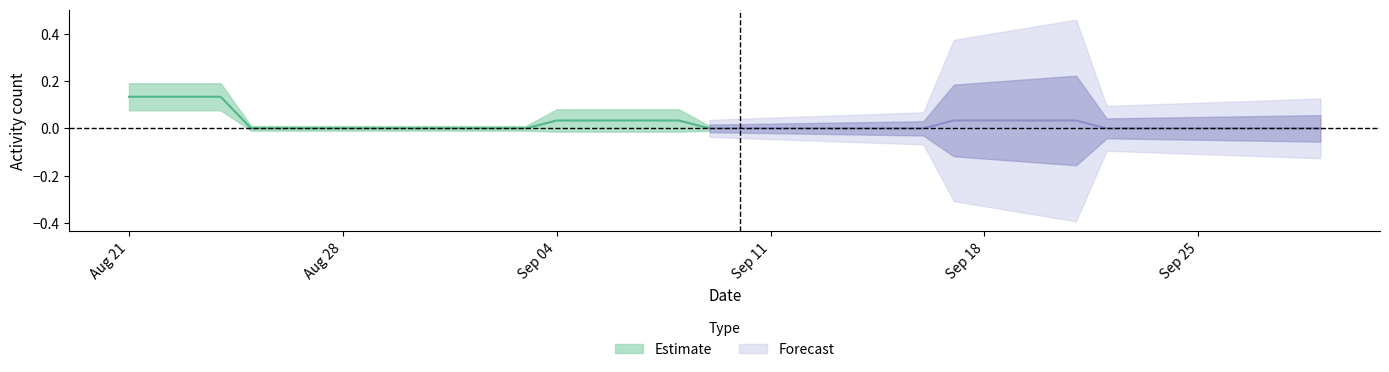

Is the value of yearbooks_005149-050 at 2020-08-22 greater than the value of yearbooks_005149-071 at 2020-09-17?

Yes